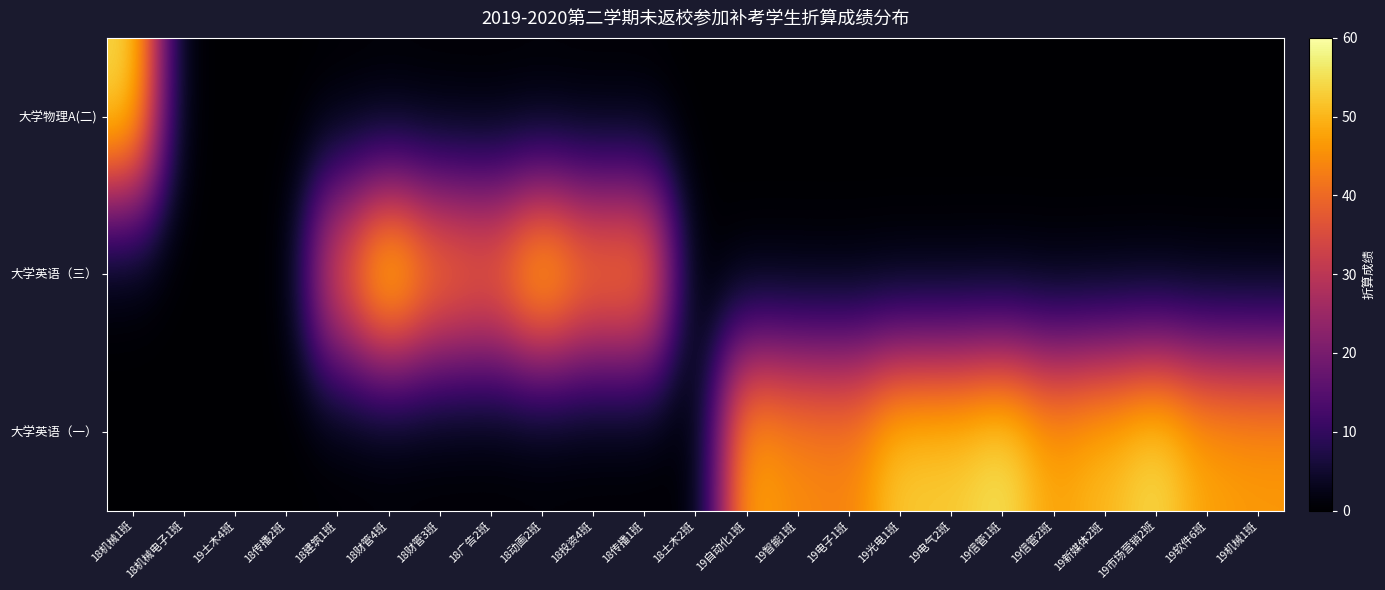

Count the number of categories in the chart.

23